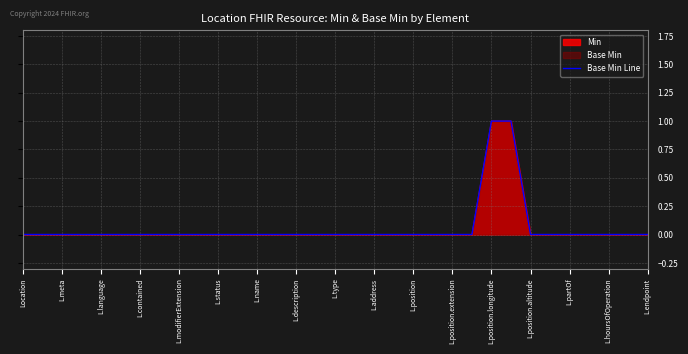

Which label corresponds to the smallest value in the chart?

Location